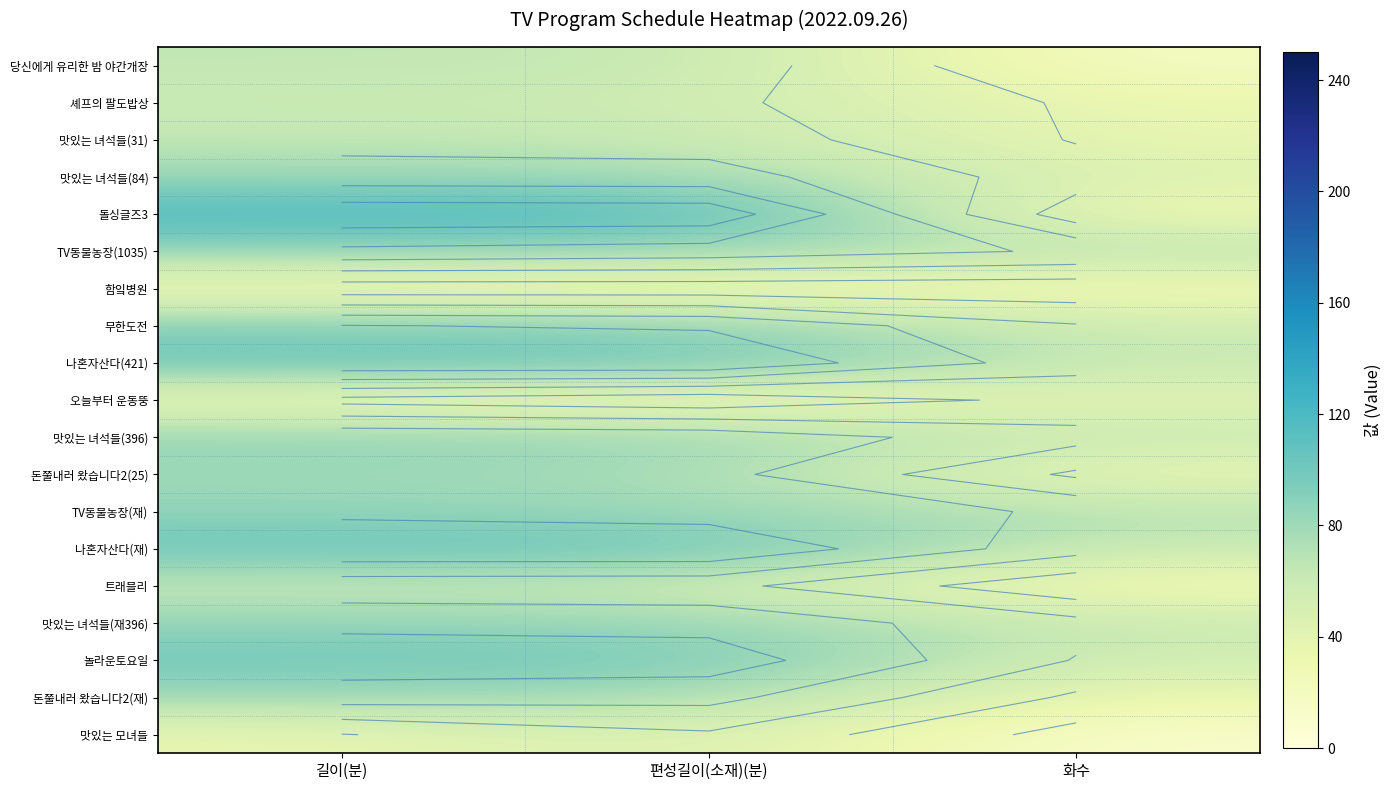

Where does the 맛있는 녀석들(396) series first go above 83?

길이(분)